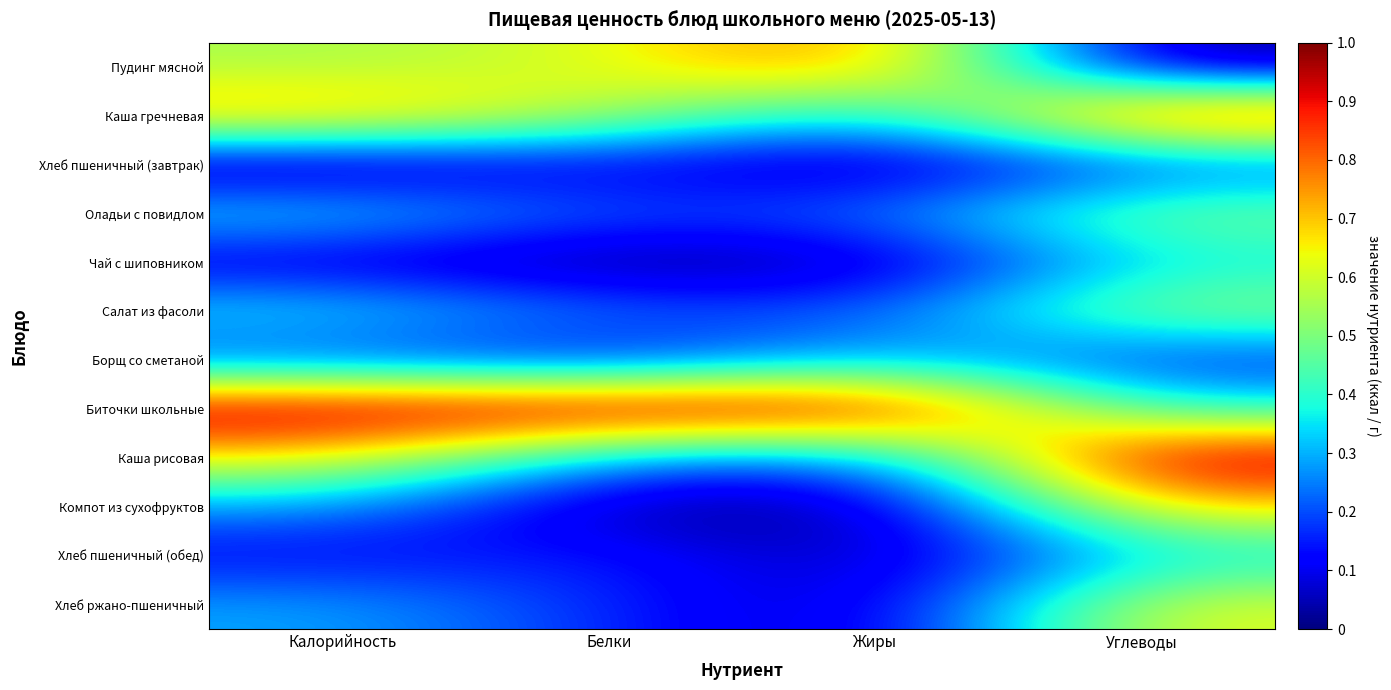

Reading left to right, list all the values displayed in this chart.

Пудинг мясной: Калорийность=0.6	Белки=0.6	Жиры=0.8	Углеводы=0.0
Каша гречневая: Калорийность=0.7	Белки=0.6	Жиры=0.3	Углеводы=0.9
Хлеб пшеничный (завтрак): Калорийность=0.0	Белки=0.1	Жиры=0.0	Углеводы=0.2
Оладьи с повидлом: Калорийность=0.4	Белки=0.2	Жиры=0.2	Углеводы=0.5
Чай с шиповником: Калорийность=0.1	Белки=0.0	Жиры=0.0	Углеводы=0.4
Салат из фасоли: Калорийность=0.4	Белки=0.2	Жиры=0.2	Углеводы=0.5
Борщ со сметаной: Калорийность=0.2	Белки=0.1	Жиры=0.3	Углеводы=0.2
Биточки школьные: Калорийность=1.0	Белки=1.0	Жиры=1.0	Углеводы=0.4
Каша рисовая: Калорийность=0.7	Белки=0.3	Жиры=0.2	Углеводы=1.0
Компот из сухофруктов: Калорийность=0.3	Белки=0.0	Жиры=0.0	Углеводы=0.7
Хлеб пшеничный (обед): Калорийность=0.1	Белки=0.2	Жиры=0.0	Углеводы=0.3
Хлеб ржано-пшеничный: Калорийность=0.3	Белки=0.2	Жиры=0.0	Углеводы=0.6